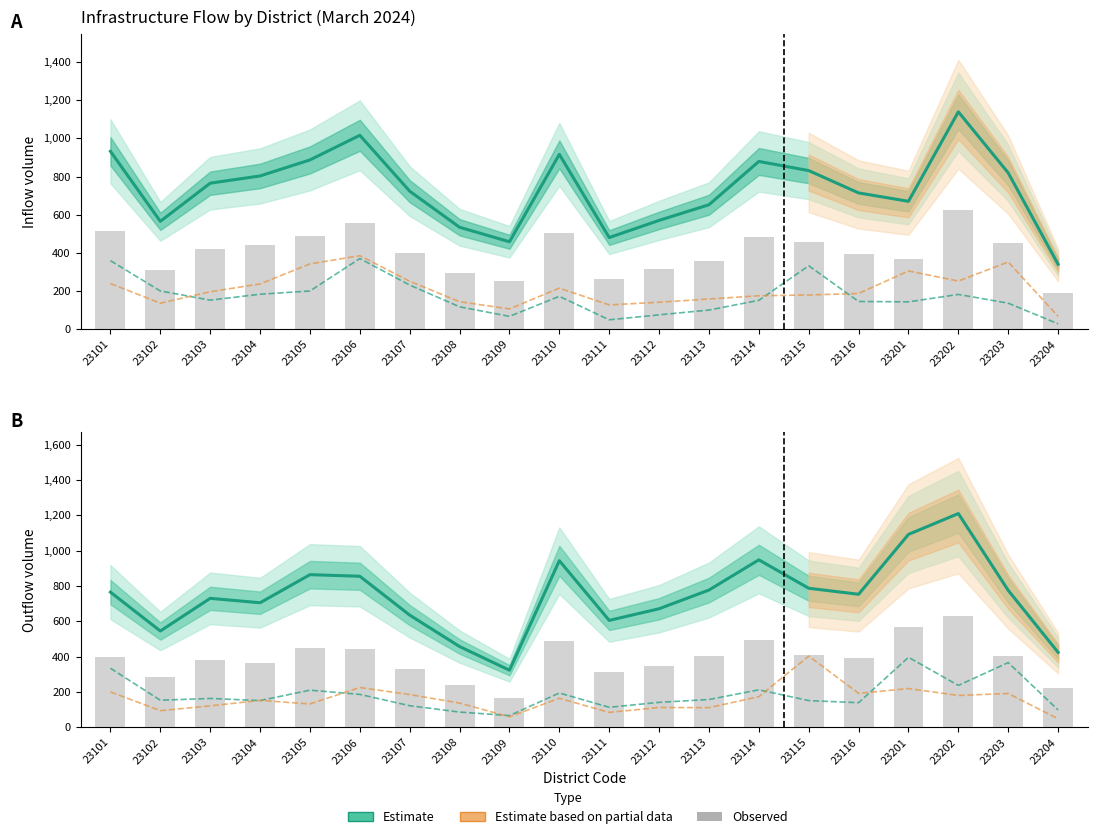

At which label does Total In reach its peak?

23202